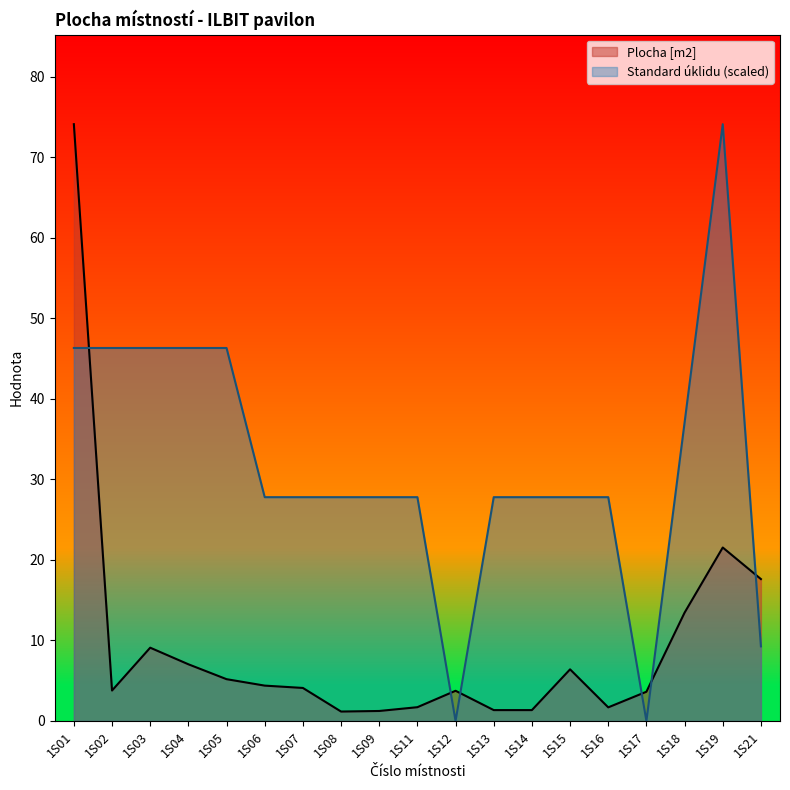

What is the highest value of the Standard úklidu series?

74.1